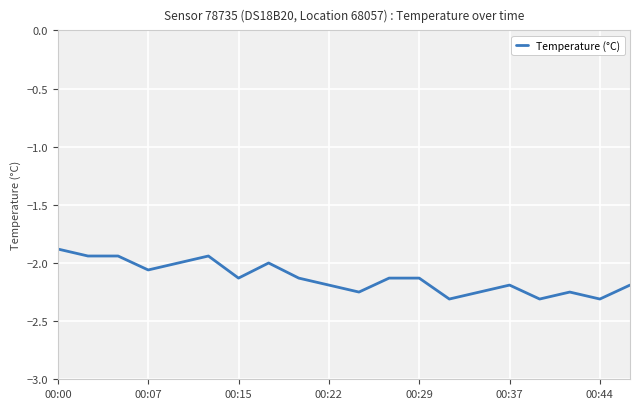

What is the sum of all values?

-42.5